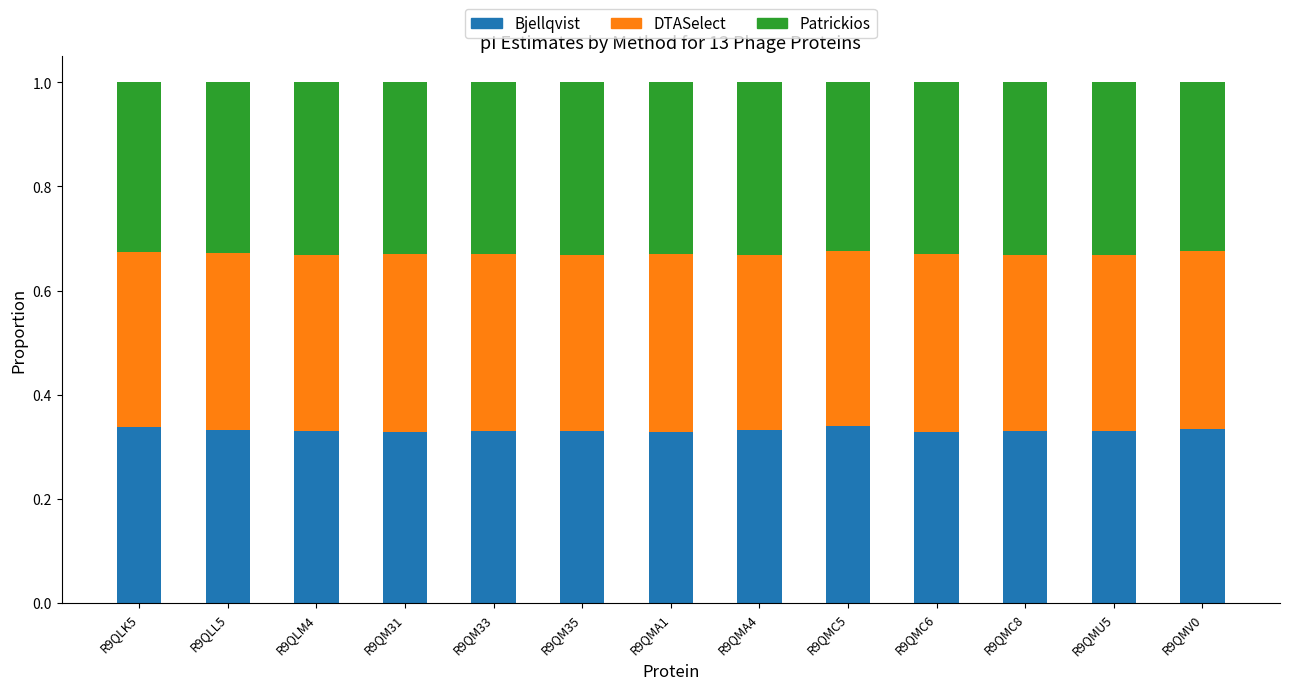

What is the total value across all series at R9QMA1?

1.0